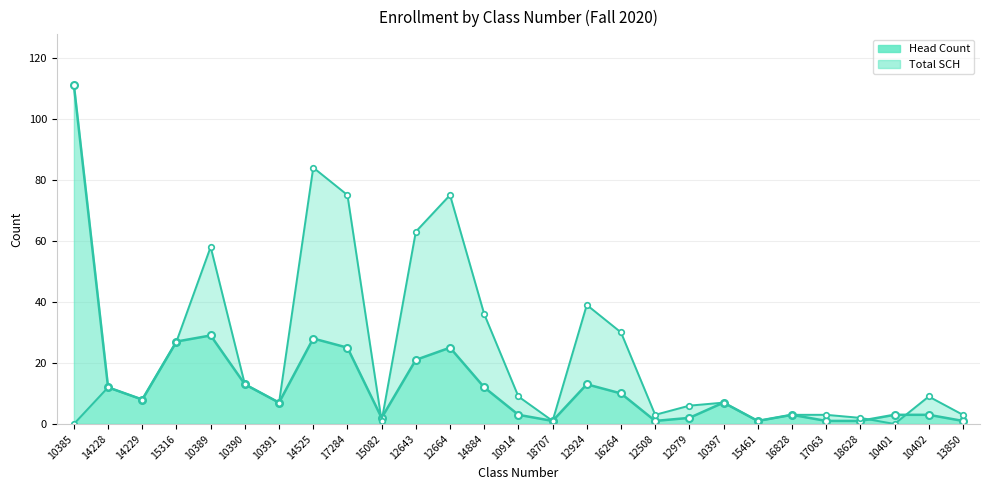

Rank the categories by Head Count value from highest to lowest.

10385, 10389, 14525, 15316, 17284, 12664, 12643, 10390, 12924, 14228, 14884, 16264, 14229, 10391, 10397, 10914, 16828, 10401, 10402, 15082, 12979, 18707, 12508, 15461, 17063, 18628, 13850